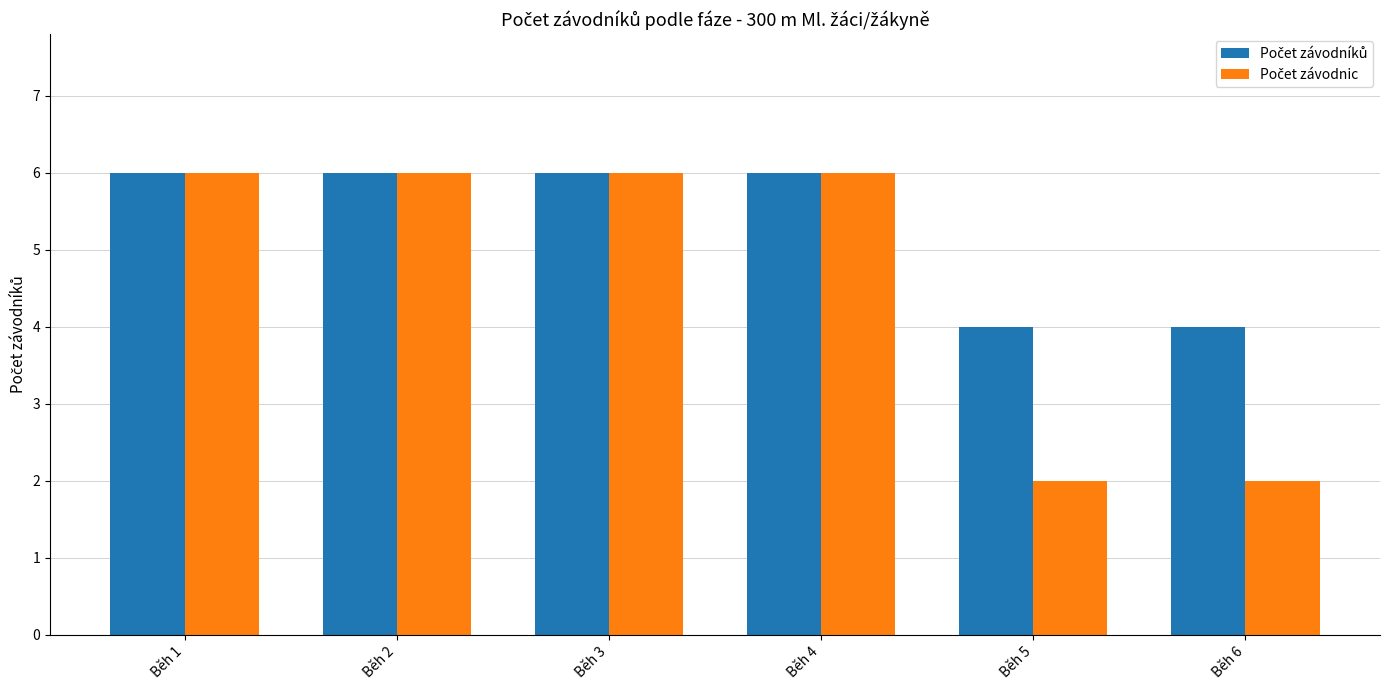

At how many categories does at least one series exceed 5?

4